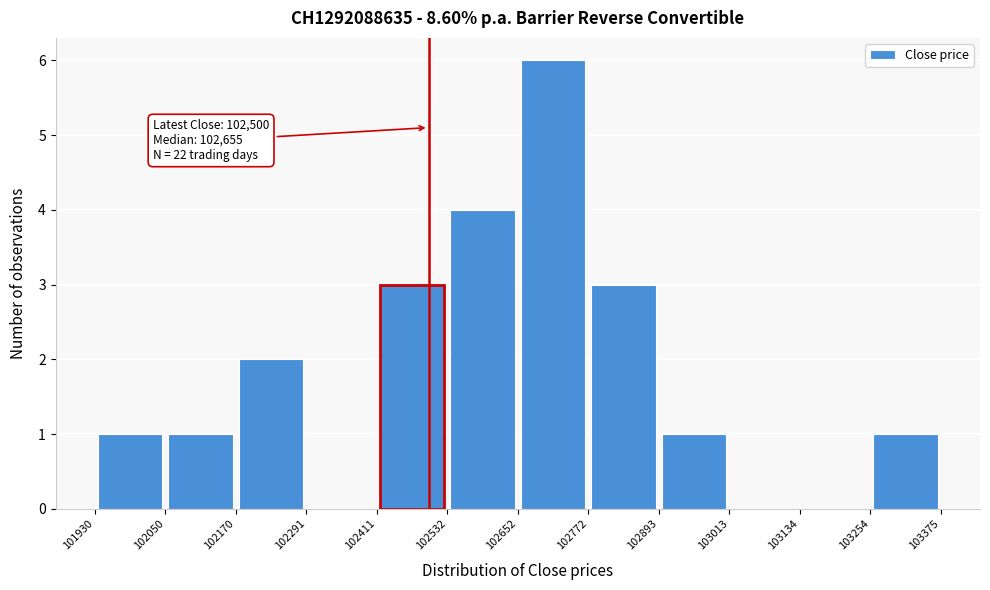

Which range on the x-axis has the tallest bar?

102652 to 102772